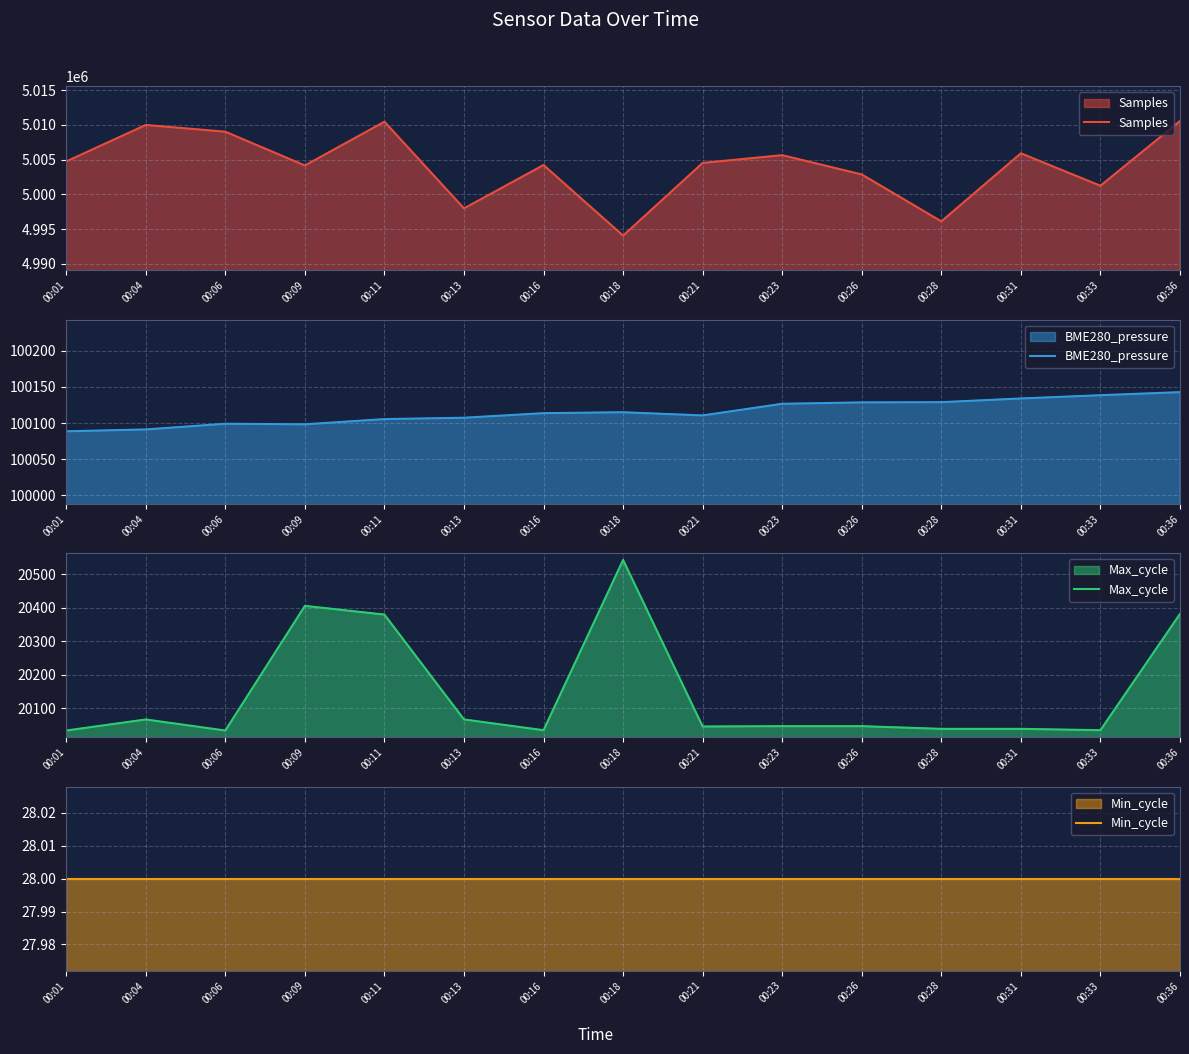

What is the approximate value of Samples at 00:31?

5005906